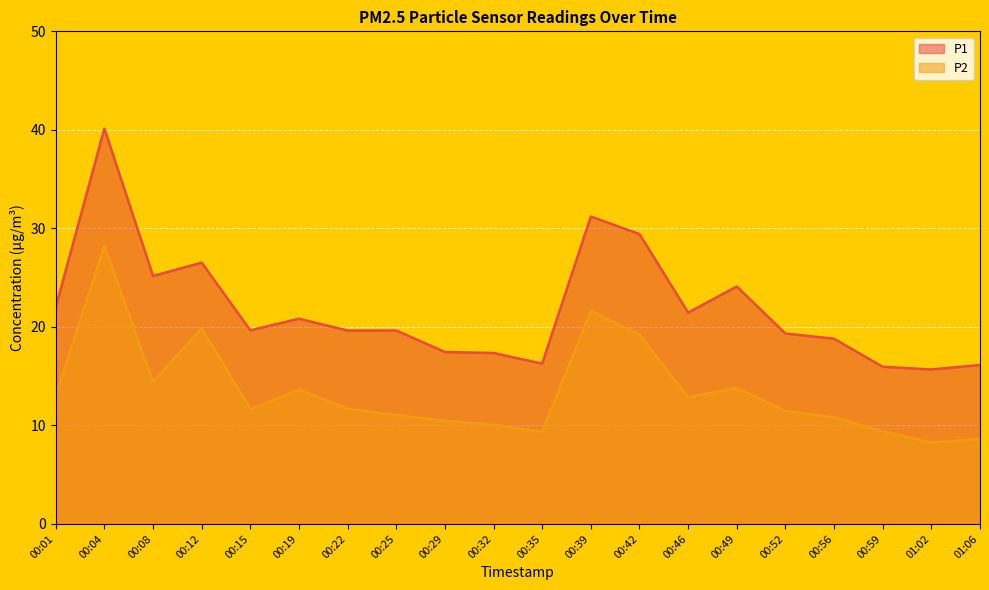

True or false: P1 has more than 1 points higher than both neighbors.

True